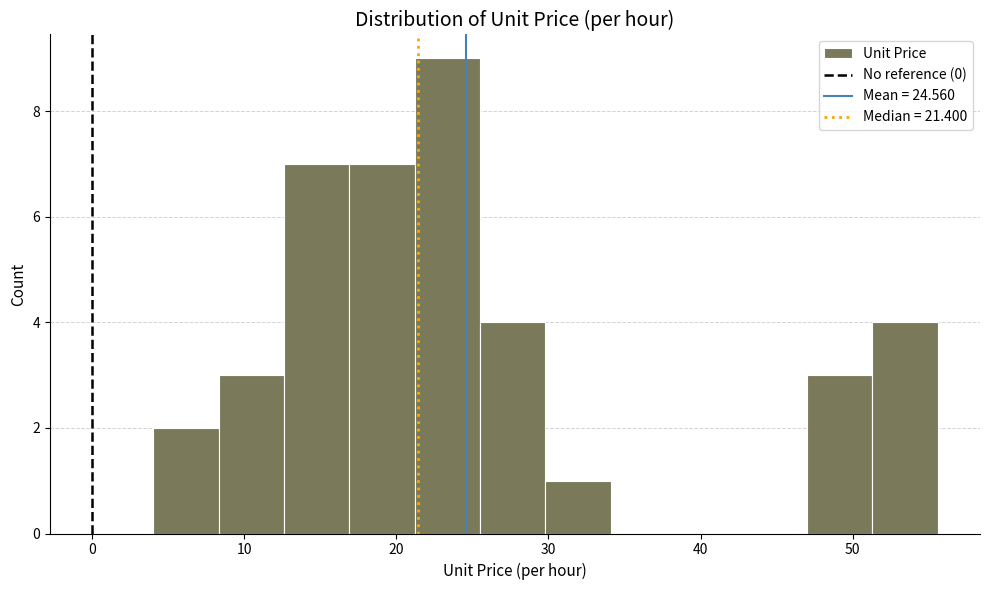

What is the height of the bar covering 47.0 to 51.3 on the x-axis? Neither the bar edges nor the heights are printed on the chart, so give them approximately, as read against the axes.

3